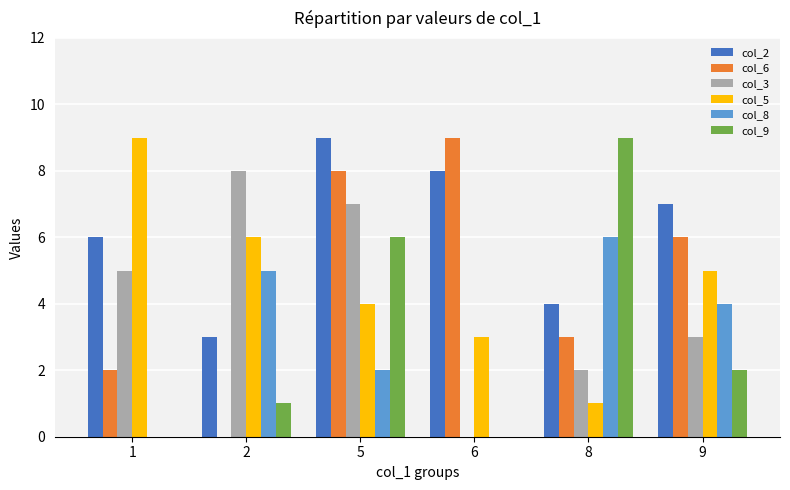

Between 2 and 9, which series saw the biggest shift?

col_6